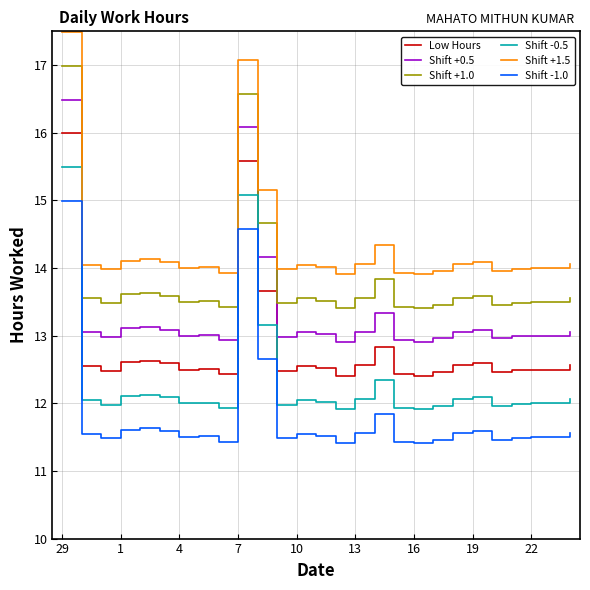

List the series in order of their peak value, highest first.

Shift +1.5, Shift +1.0, Shift +0.5, Low Hours, Shift -0.5, Shift -1.0